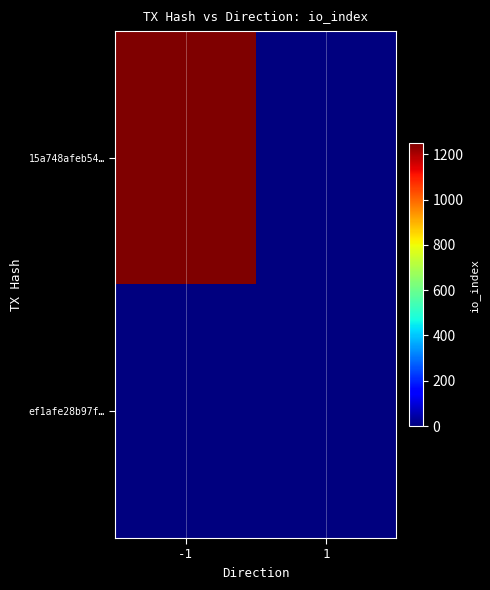

At which category is the sum across all series the highest?

-1